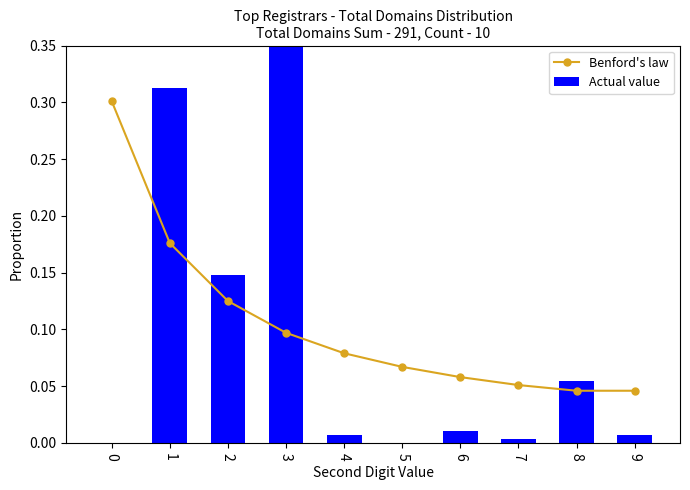

The Benford's law series shows 0.1 at 0. True or false?

False